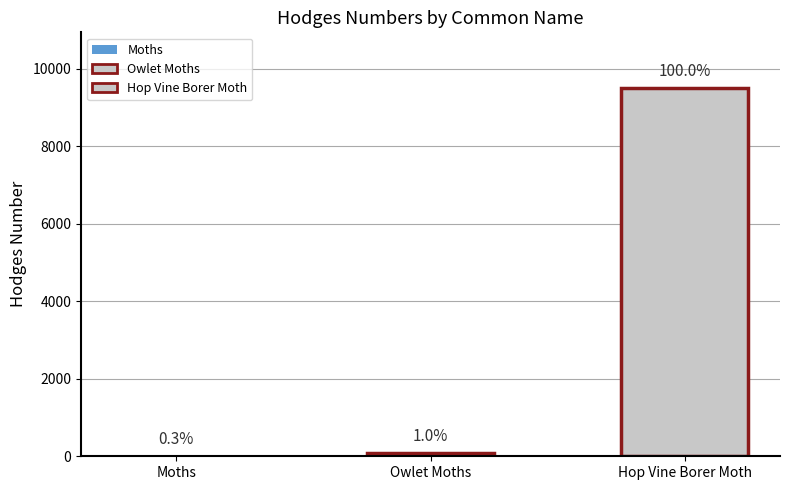

Reading left to right, list all the values displayed in this chart.

Moths=29.0	Owlet Moths=93.5	Hop Vine Borer Moth=9513.0